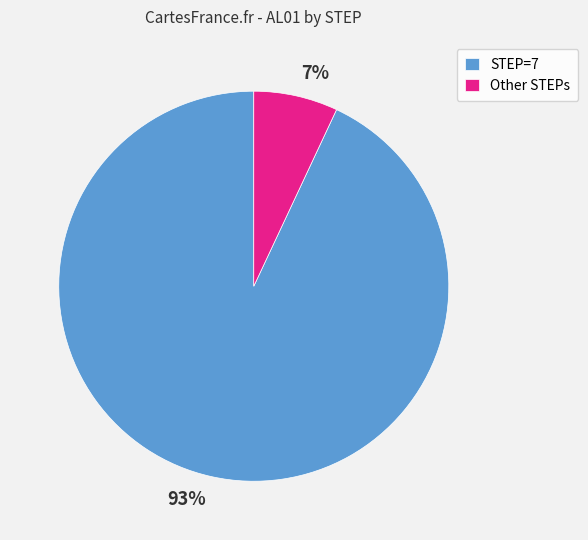

To the nearest percent, what is the average slice percentage?

50%